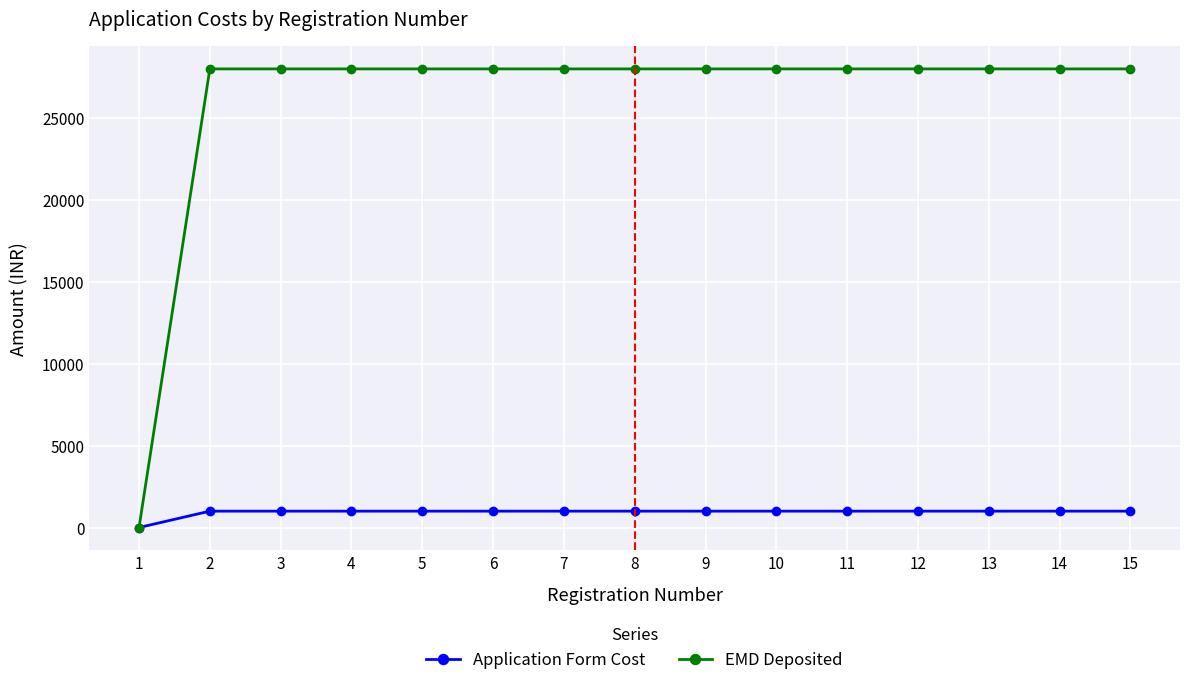

The value of EMD Deposited at 13 is 28000. True or false?

True